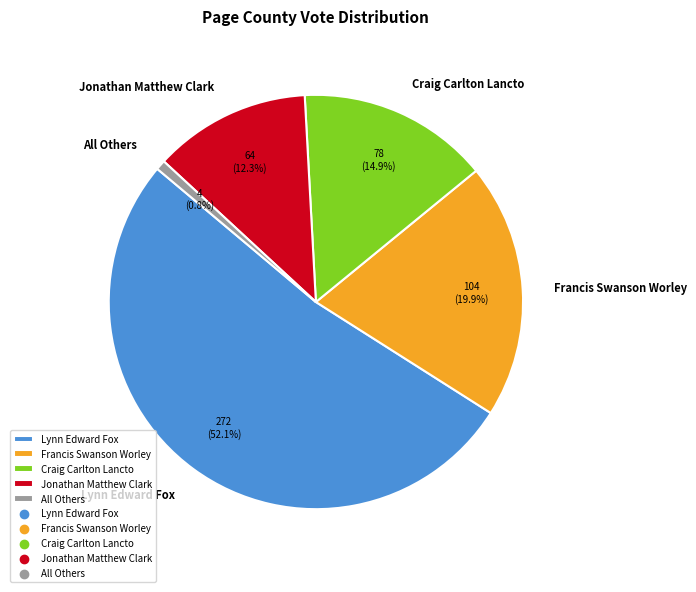

Is there any slice that represents more than half of the pie?

Yes